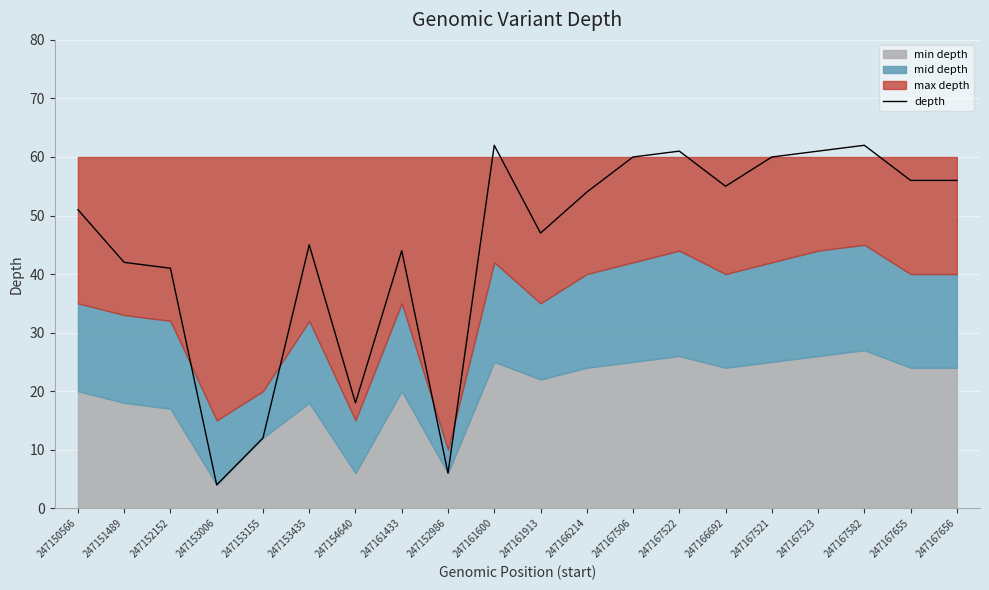

What is the maximum value for depth?

62